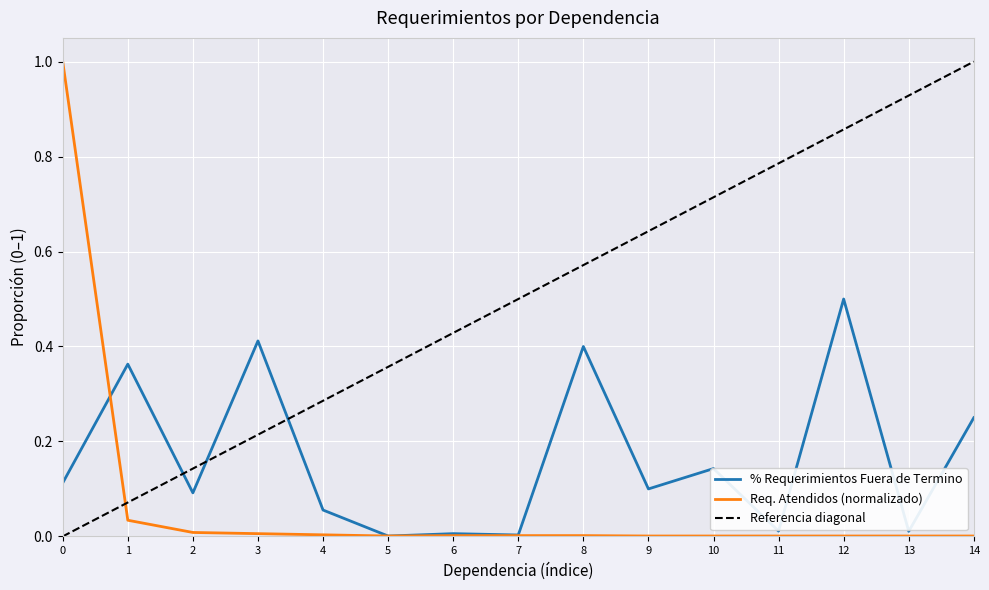

How many times do Req. Atendidos (norm) and % Requerimientos Fuera de Termino cross each other?

3